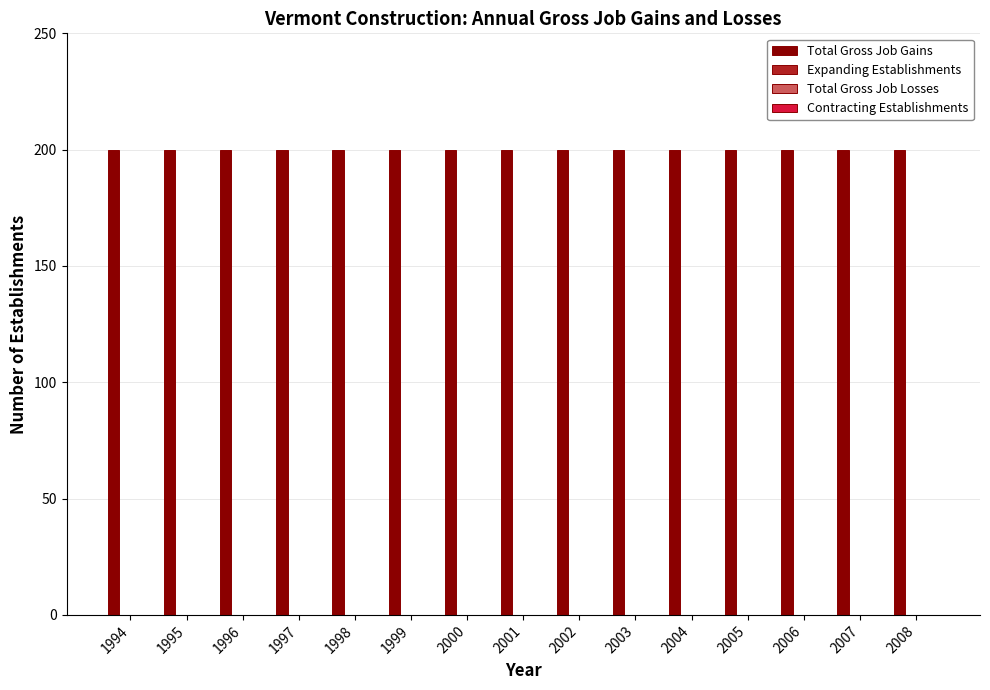

Reading left to right, what are all the values shown in this chart?

Total Gross Job Gains: 1994=200	1995=200	1996=200	1997=200	1998=200	1999=200	2000=200	2001=200	2002=200	2003=200	2004=200	2005=200	2006=200	2007=200	2008=200
Expanding Establishments: 1994=0	1995=0	1996=0	1997=0	1998=0	1999=0	2000=0	2001=0	2002=0	2003=0	2004=0	2005=0	2006=0	2007=0	2008=0
Total Gross Job Losses: 1994=0	1995=0	1996=0	1997=0	1998=0	1999=0	2000=0	2001=0	2002=0	2003=0	2004=0	2005=0	2006=0	2007=0	2008=0
Contracting Establishments: 1994=0	1995=0	1996=0	1997=0	1998=0	1999=0	2000=0	2001=0	2002=0	2003=0	2004=0	2005=0	2006=0	2007=0	2008=0